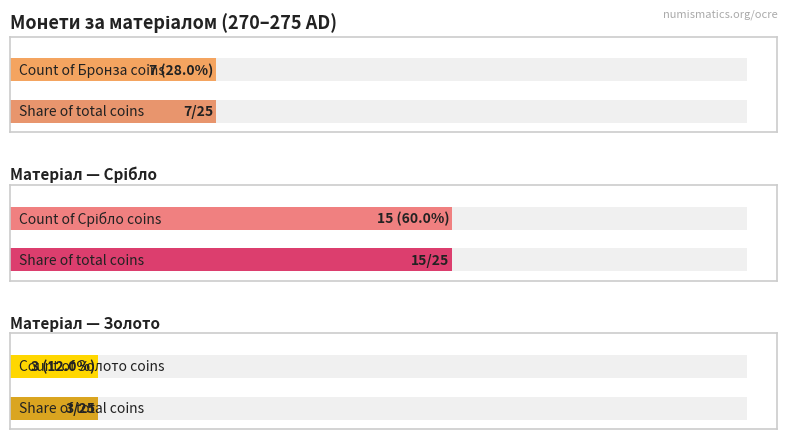

Does the chart contain stacked bars?

No